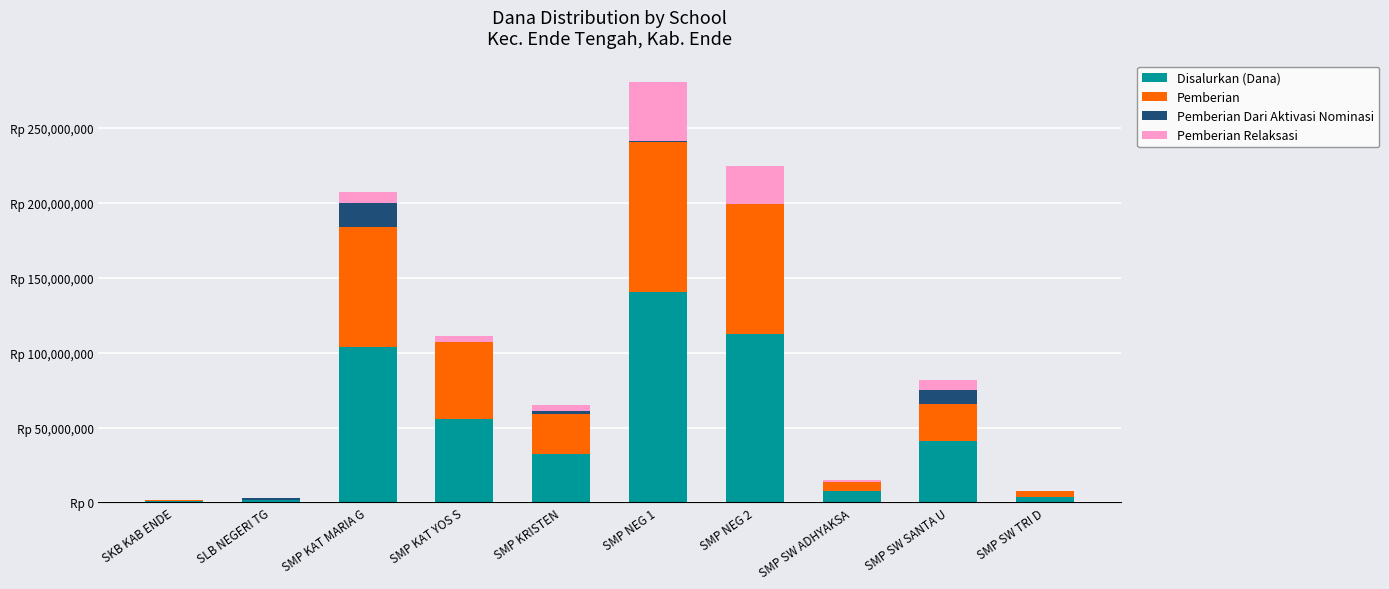

Are the bars grouped side by side (vs. stacked)?

No